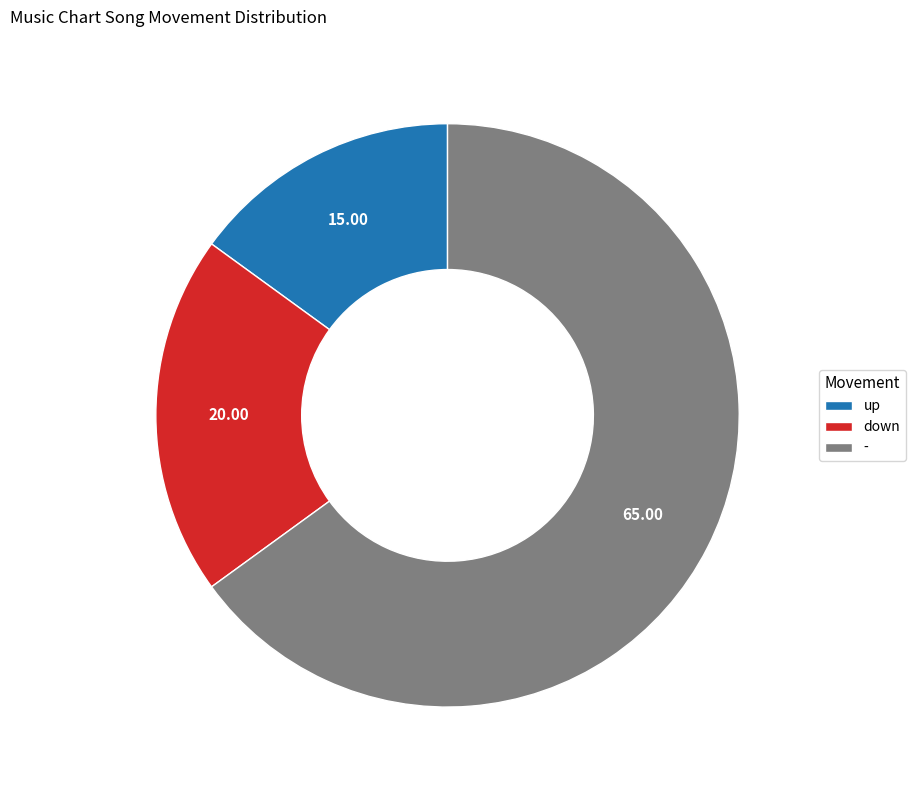

What is the majority slice?

-